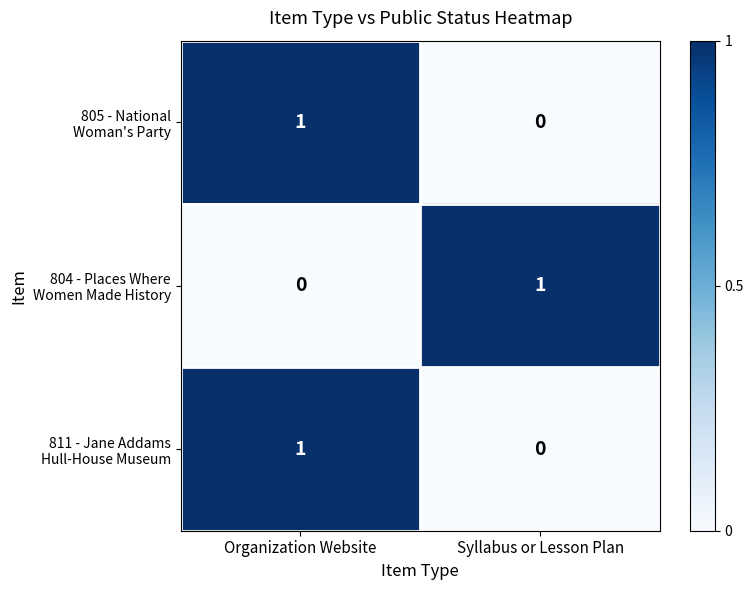

At which category is the sum across all series the highest?

Organization Website